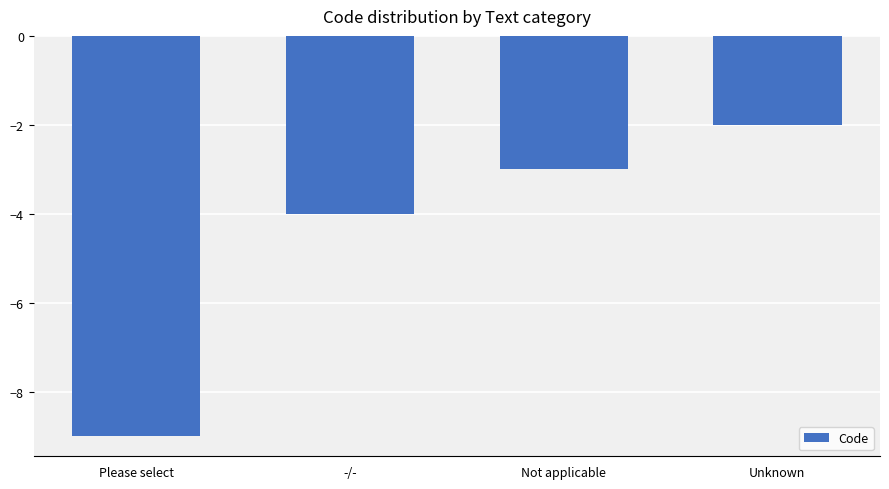

Reading left to right, list all the values displayed in this chart.

-9	-4	-3	-2